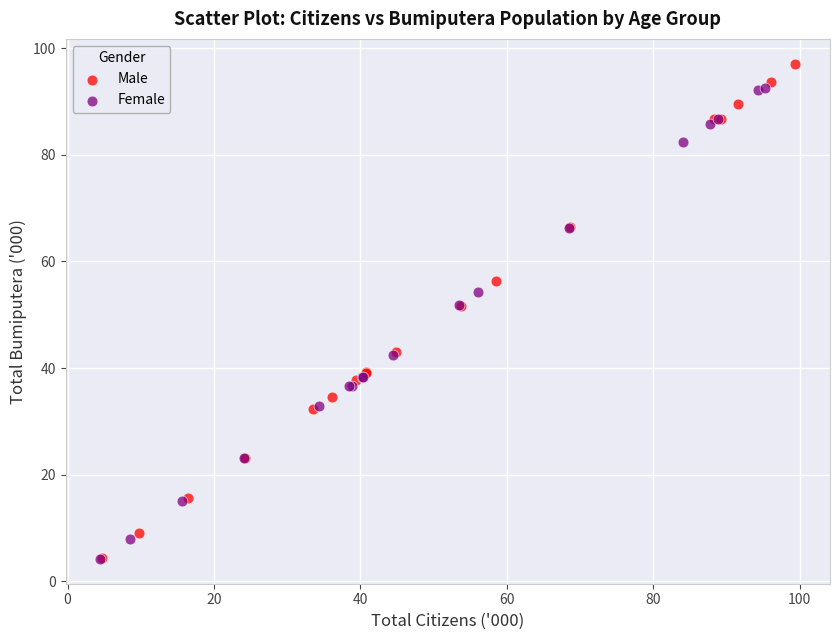

Which series contains the highest Y value?

Male